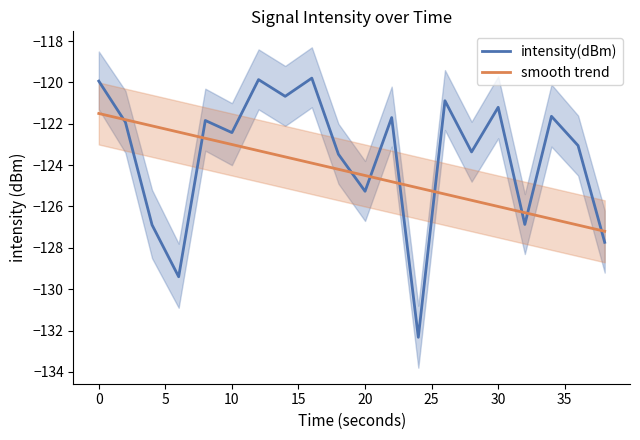

What is the difference between the second highest and second lowest values in the intensity(dBm) series?

9.5